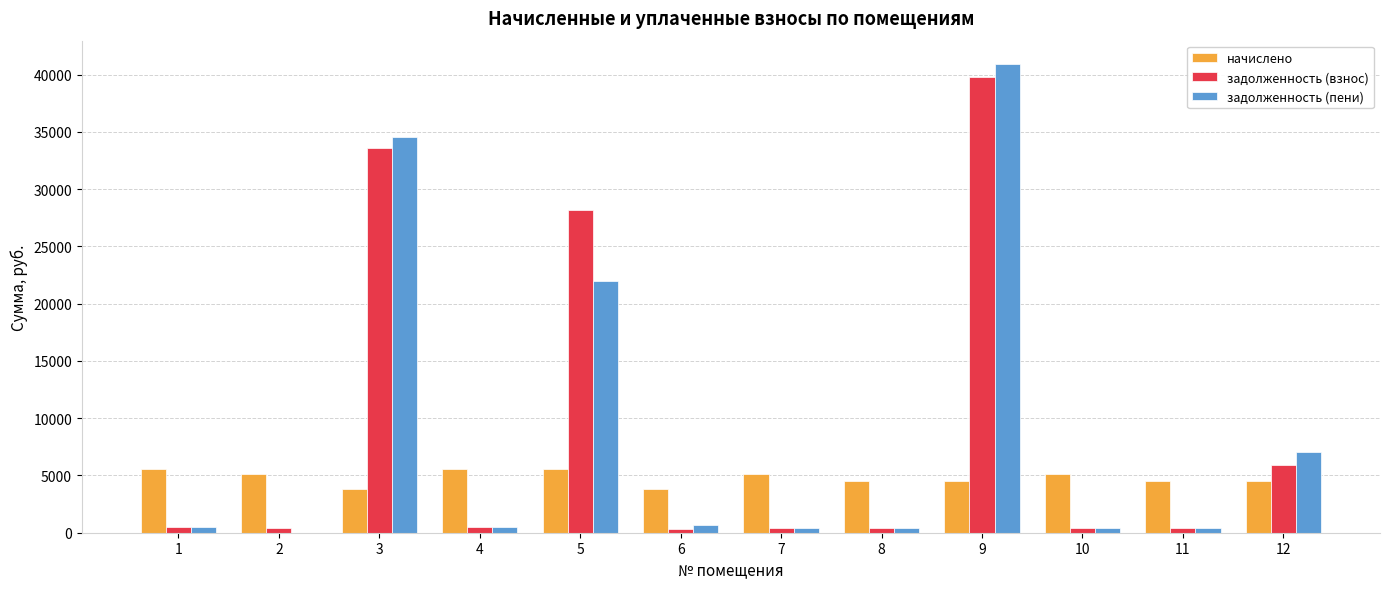

The value of задолженность (пени) at 9 is 19731.8. True or false?

False